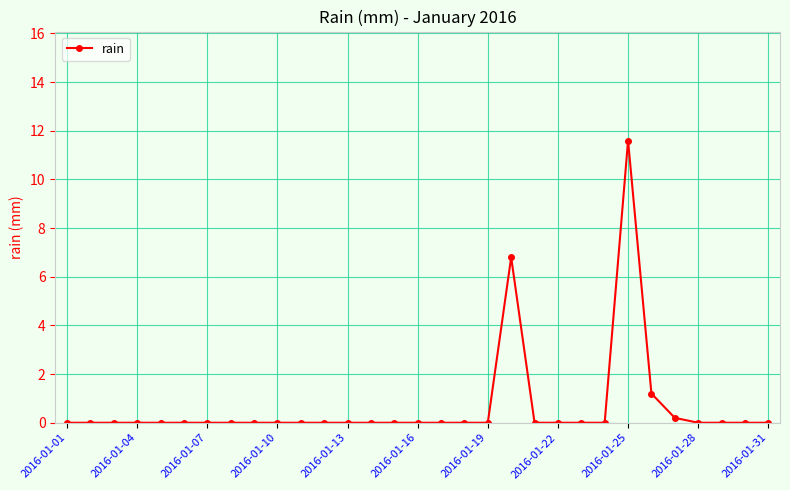

What is the difference between the maximum and minimum values?

11.6